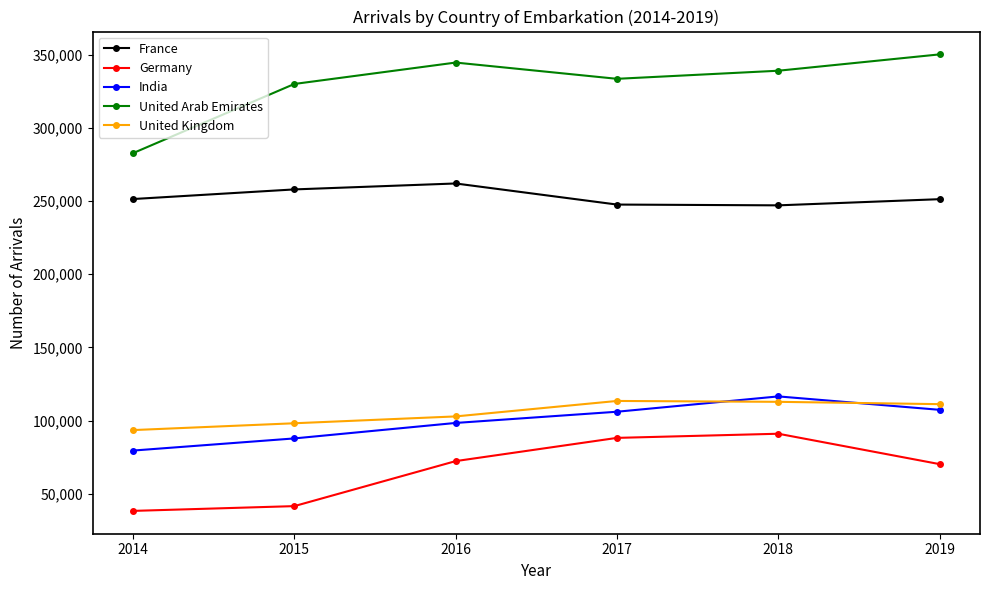

How many categories are shown in the chart?

6